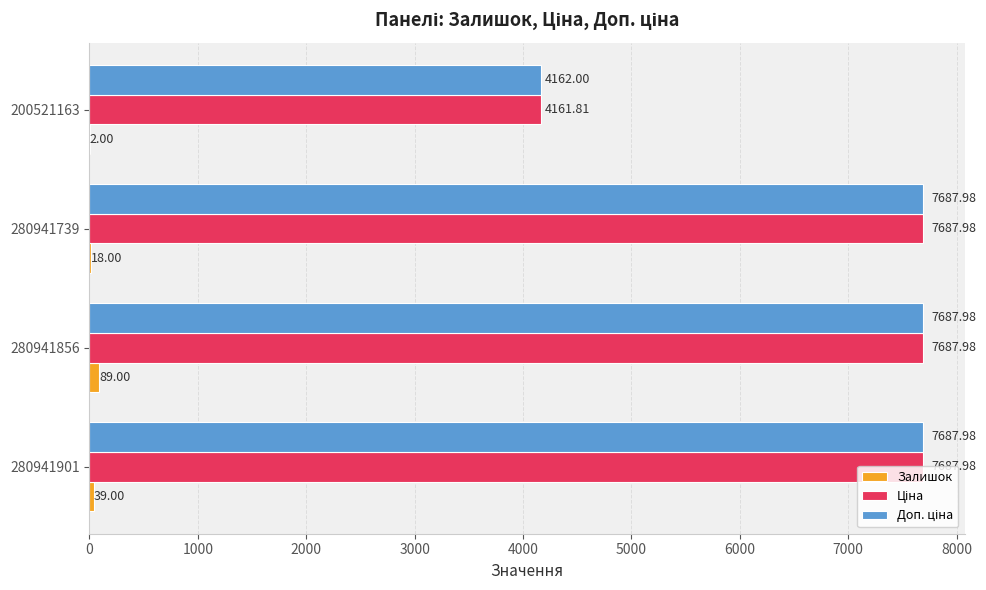

Between 280941901 and 280941856, which series saw the biggest shift?

Залишок